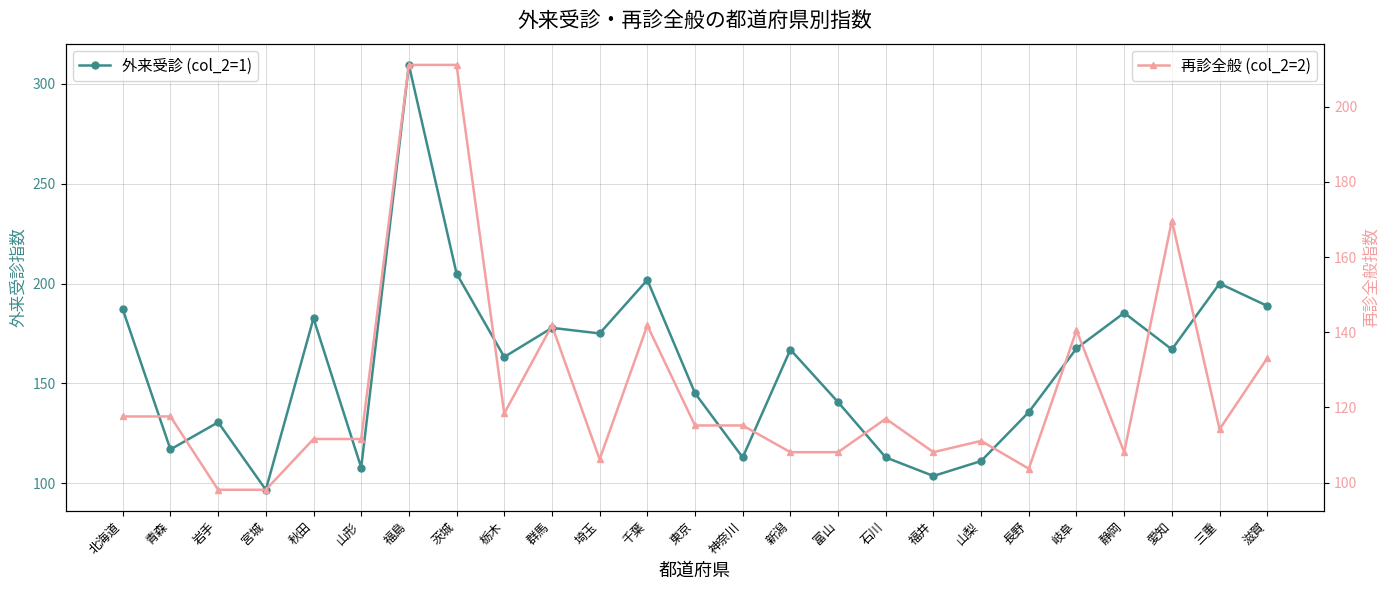

Which category has the highest value across all series?

福島